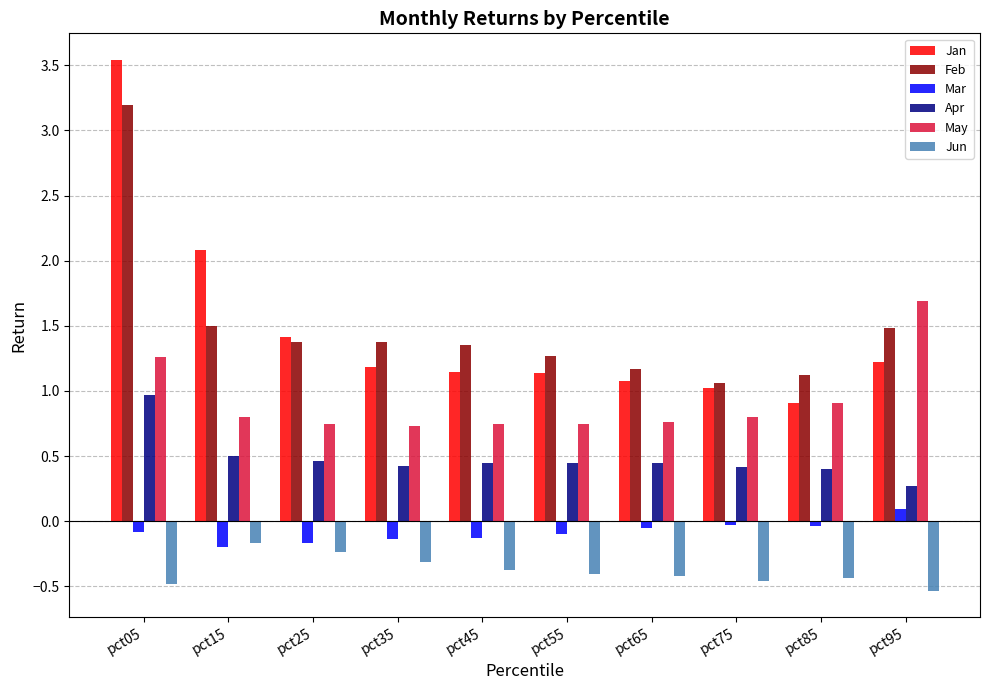

Does the chart contain stacked bars?

No